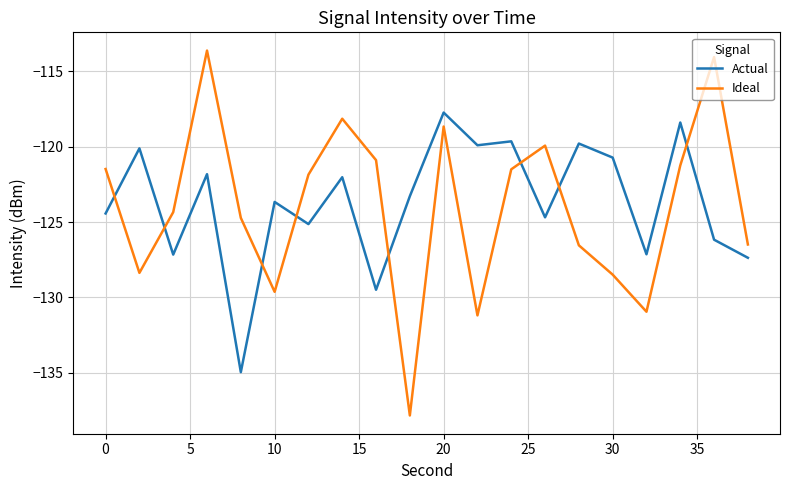

True or false: Actual has more than 2 points higher than both neighbors.

True